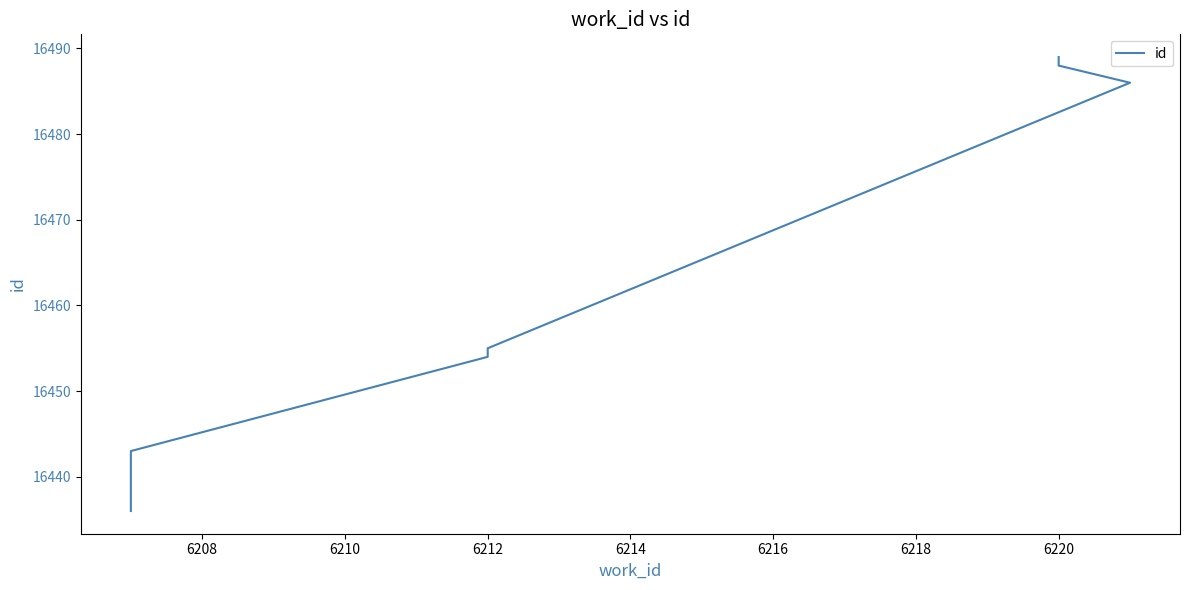

True or false: there are more than 2 points higher than both neighbors.

False